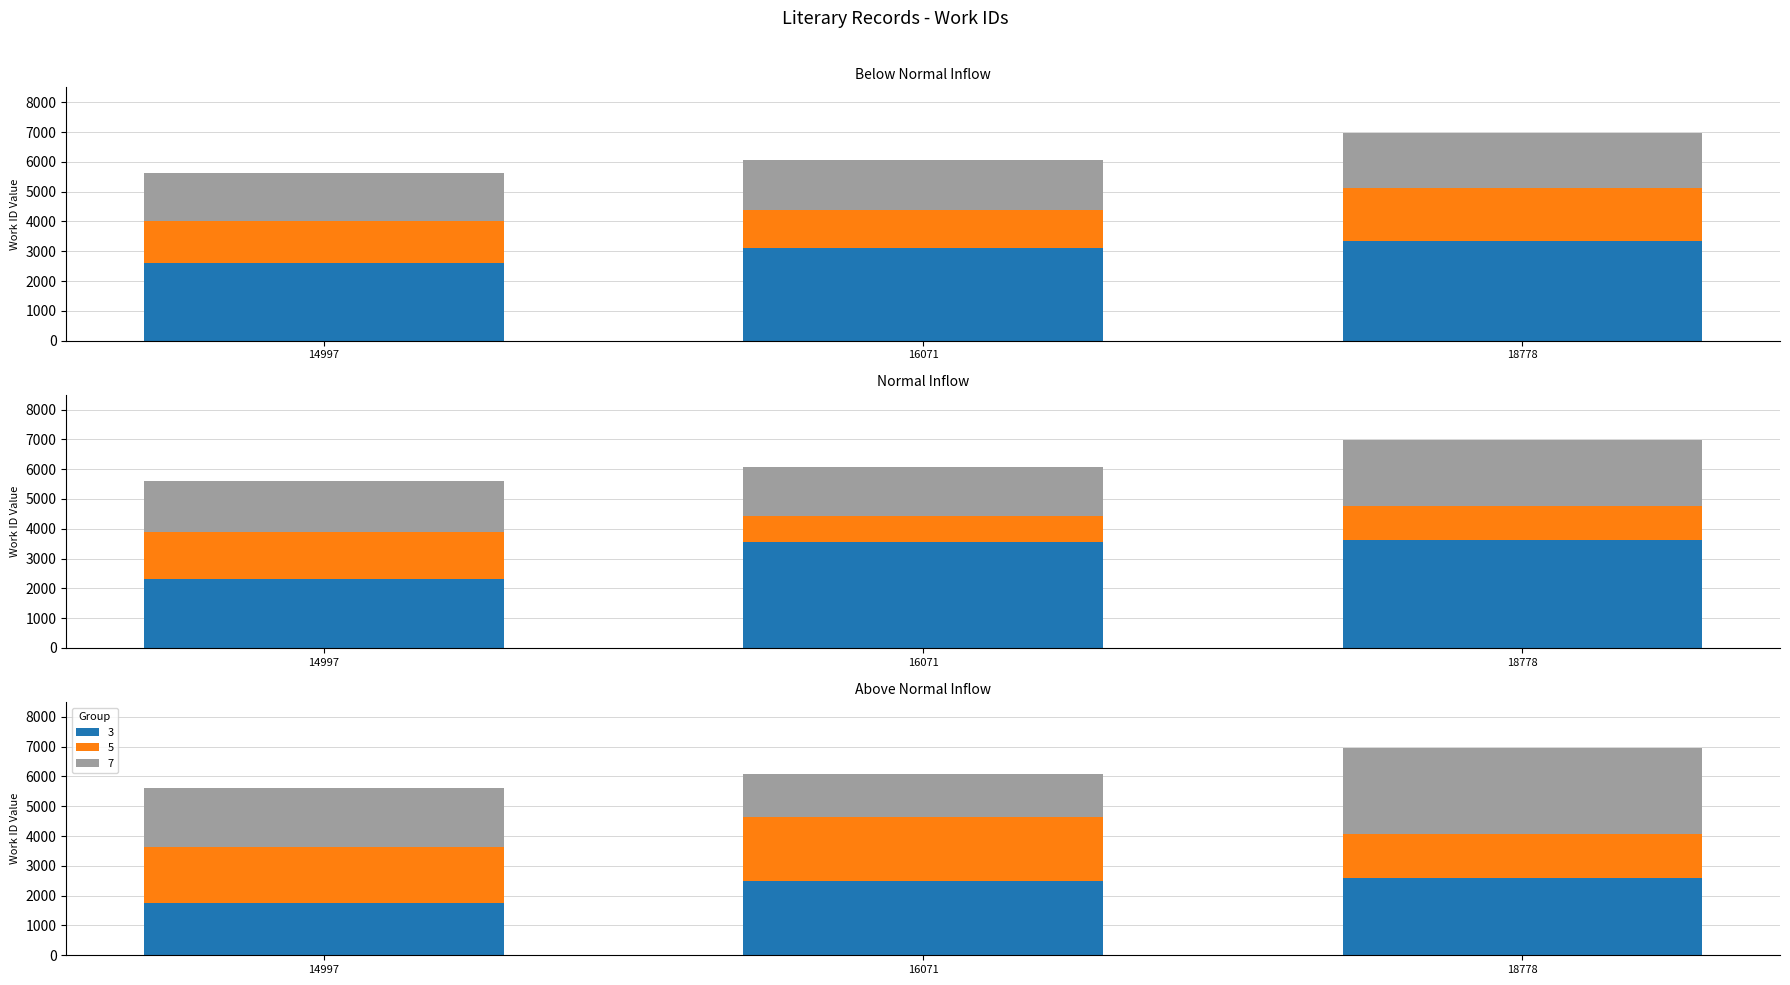

What is the approximate value at 18778?

1830.5